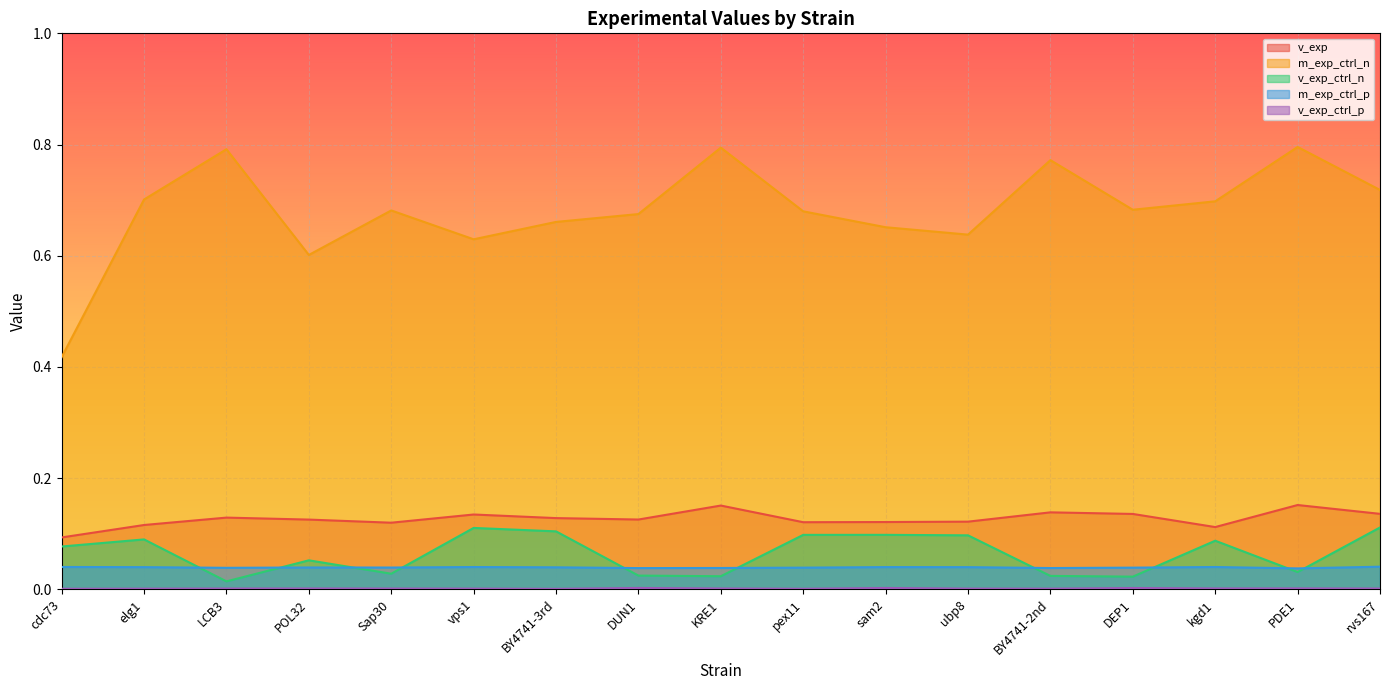

In v_exp_ctrl_p, how many points are higher than both neighbors (excluding endpoints)?

5